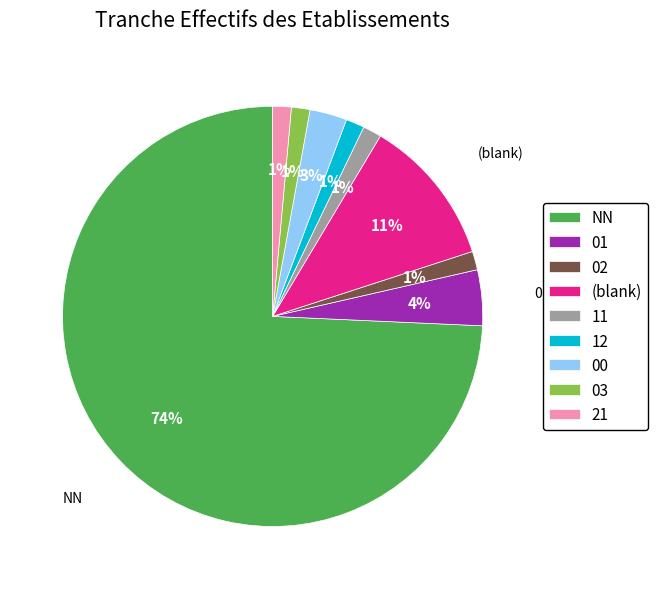

True or false: 00 accounts for 3% of the total.

True